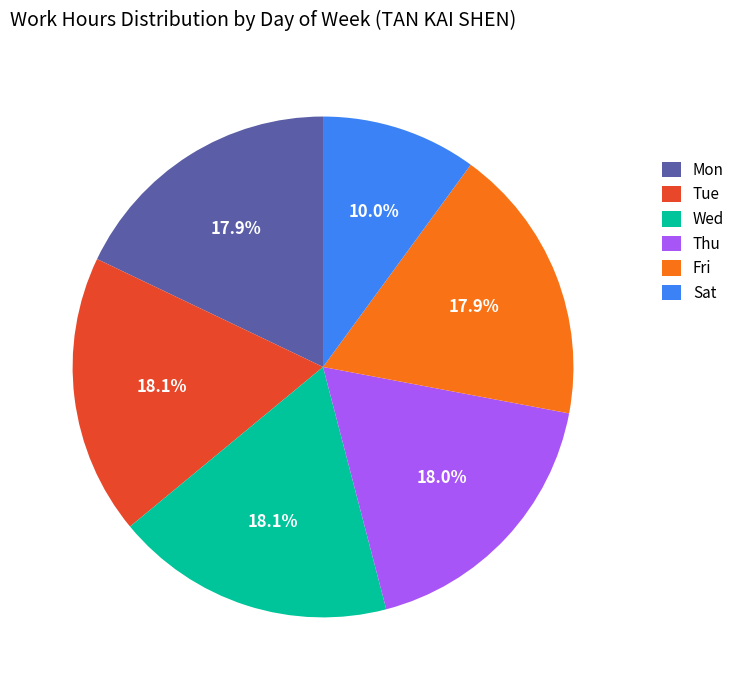

Is there a majority slice in this chart?

No